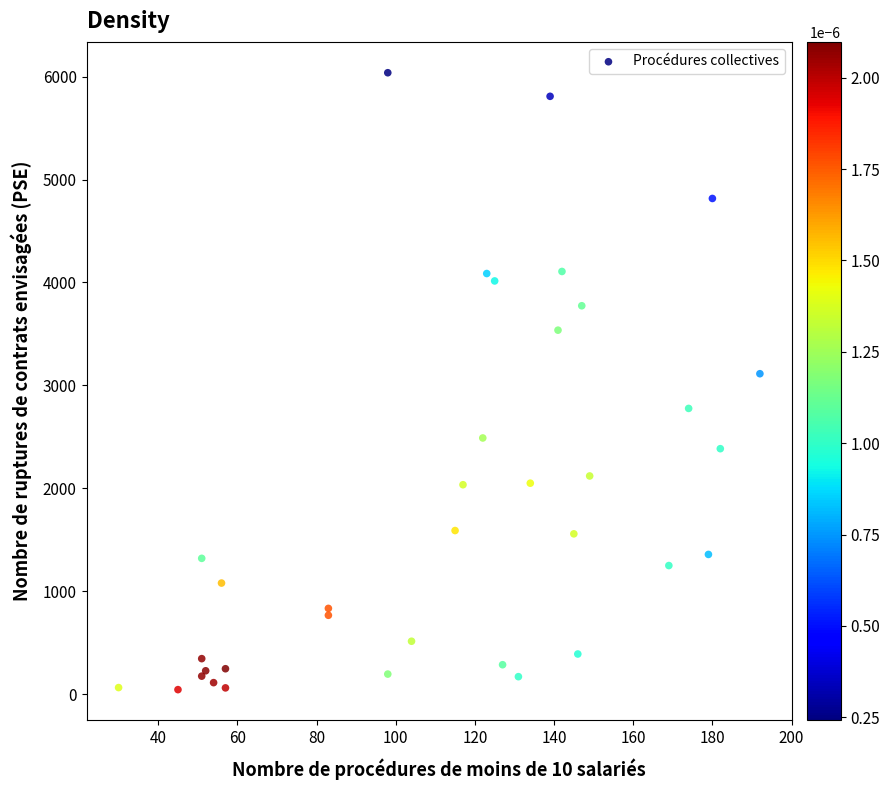

What Y value in the scatter plot is closest to 3041?

3114